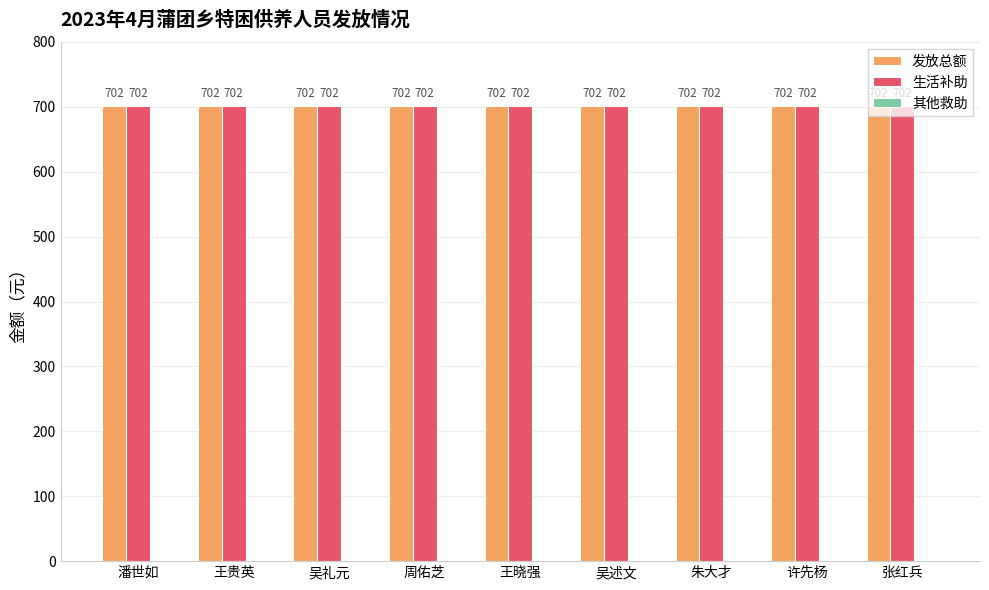

The value of 生活补助 at 潘世如 is 702. True or false?

True